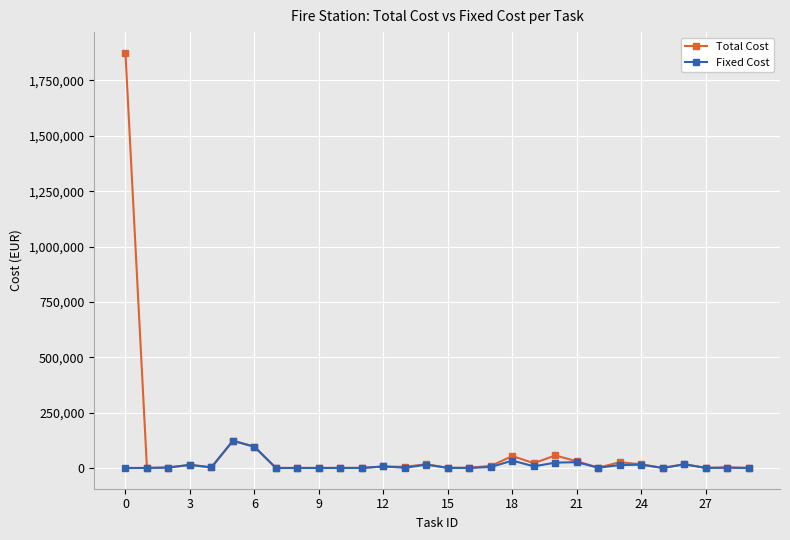

Which series has the widest spread of values?

Total Cost